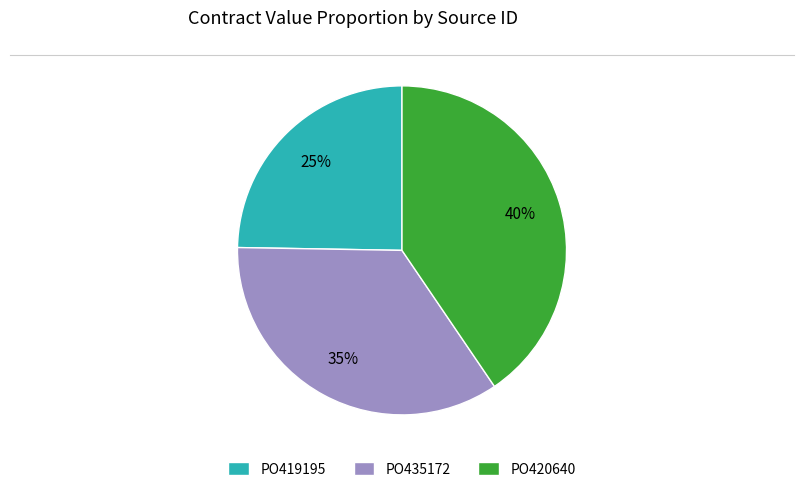

Rank the categories by value from highest to lowest.

PO420640, PO435172, PO419195